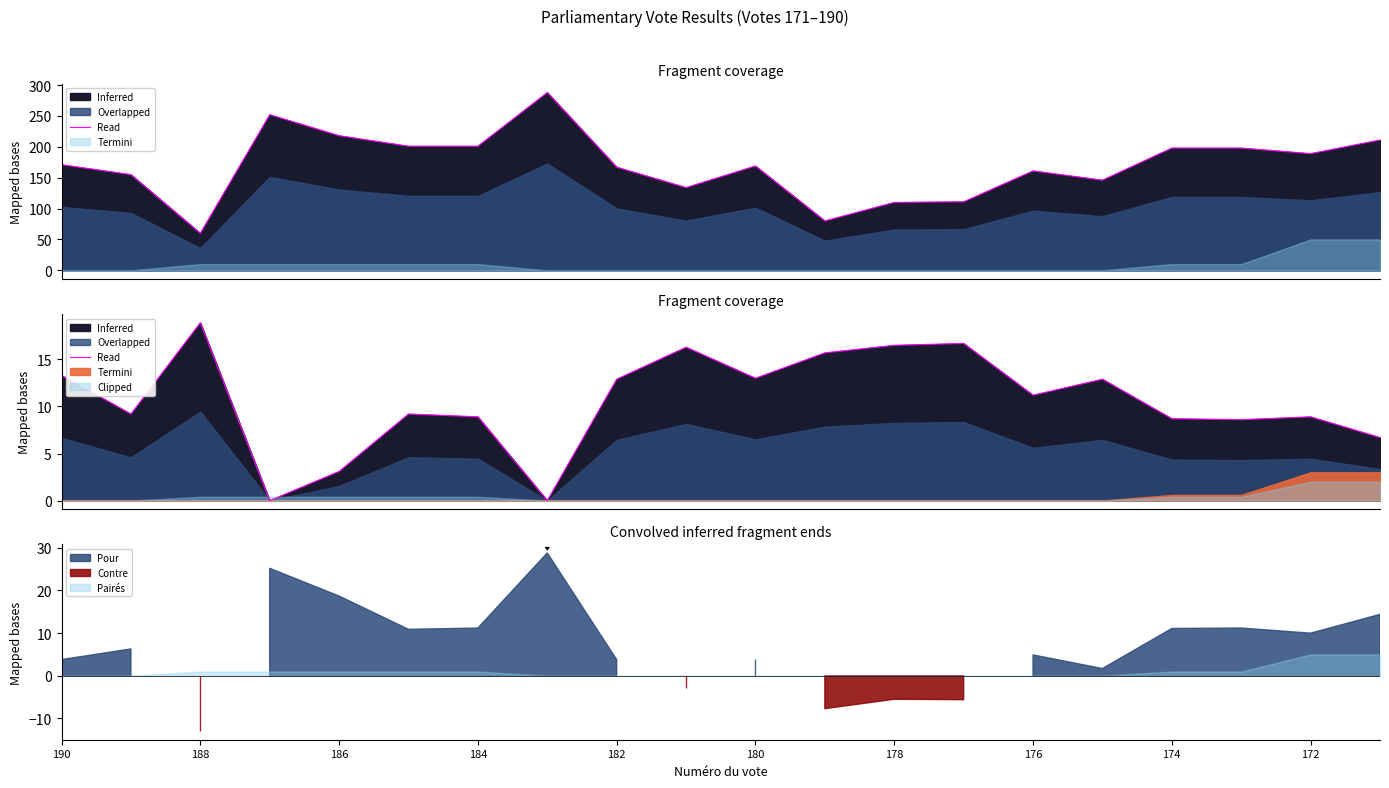

What is the difference between the second highest and second lowest values?

16.7